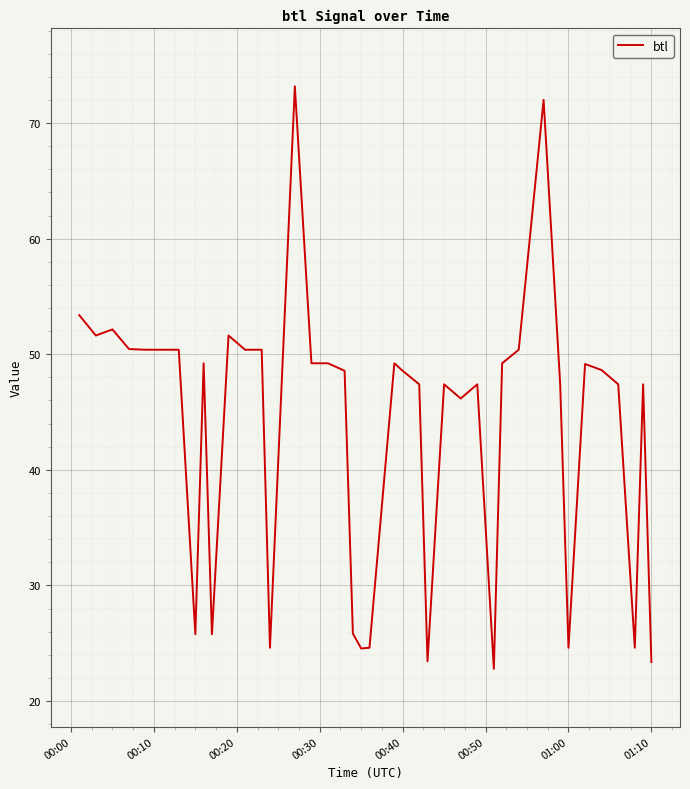

What is the minimum value shown in the chart?

22.8